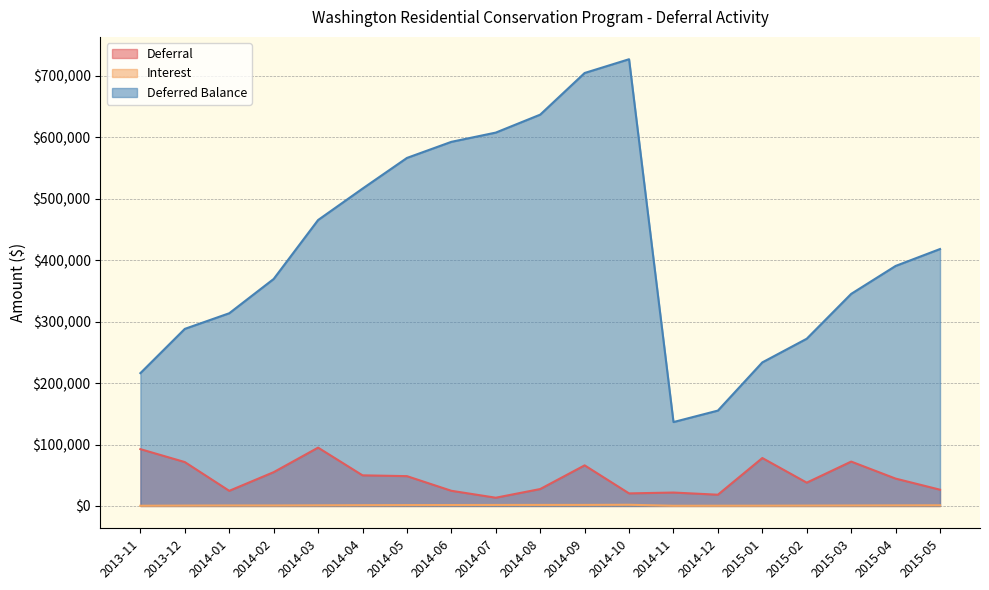

Which has a higher value, 2014-09 or 2015-03?

2015-03